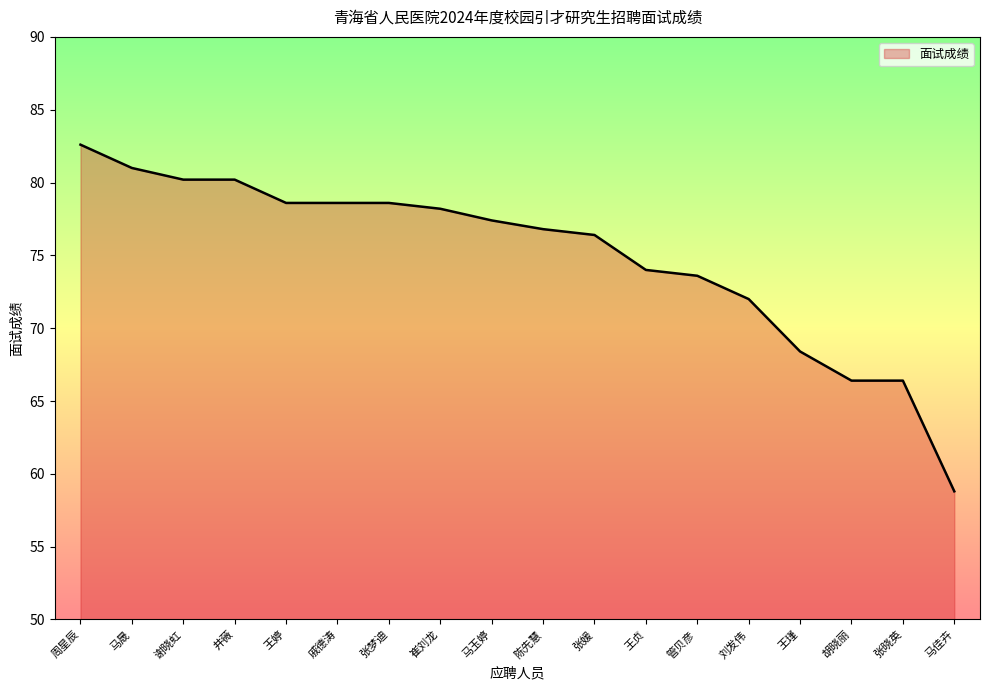

Is it true that the value at 胡晓丽 is 66.4?

True